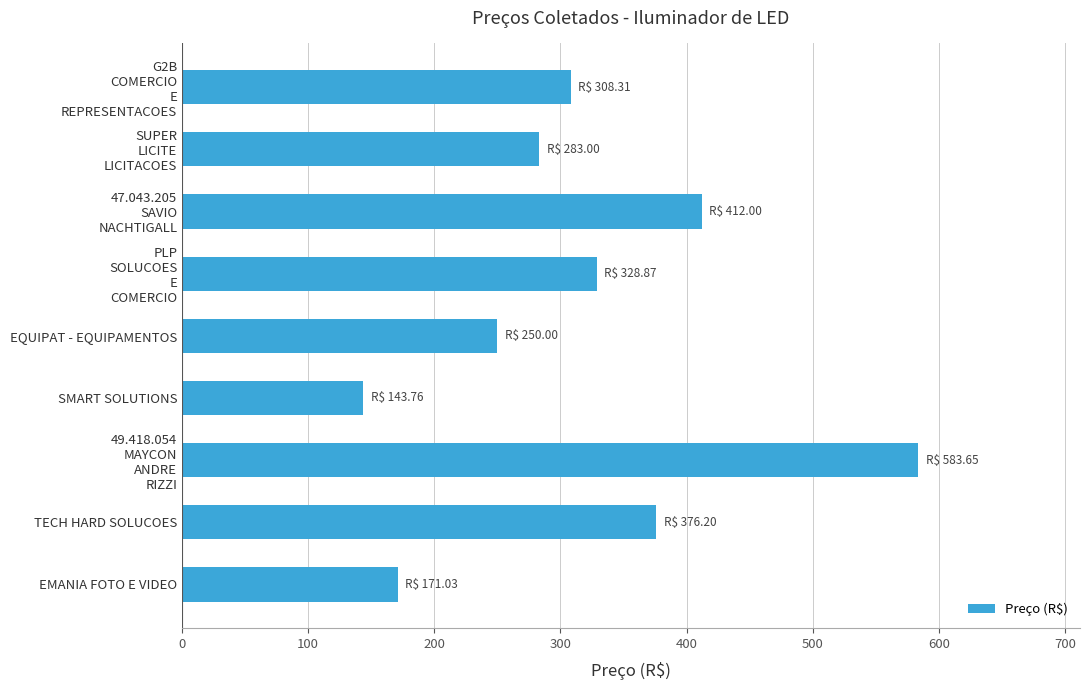

Is it true that the value at EQUIPAT - EQUIPAMENTOS is 250.0?

True